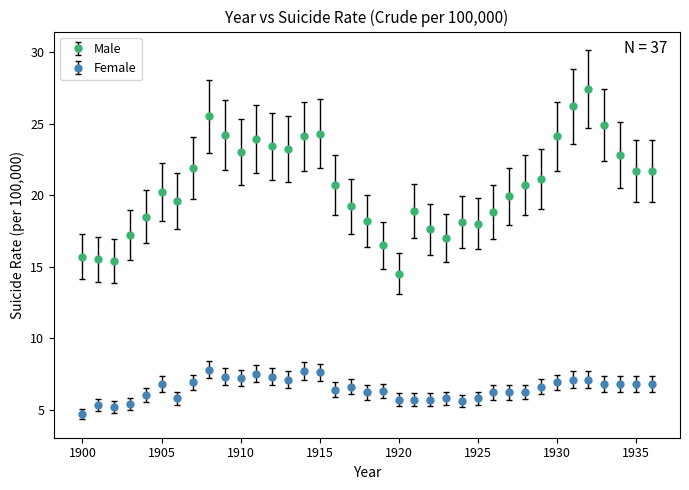

Which series has the widest spread of values?

Male